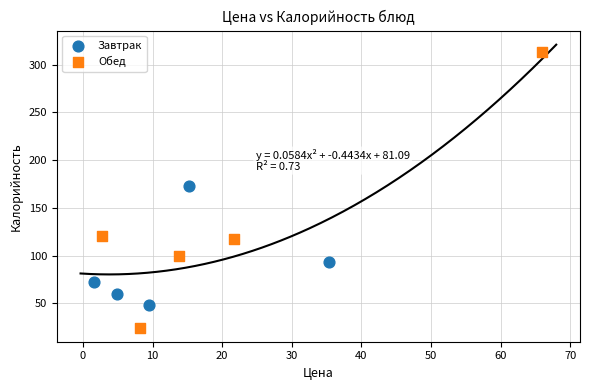

Which series has the widest spread of Y values?

Обед